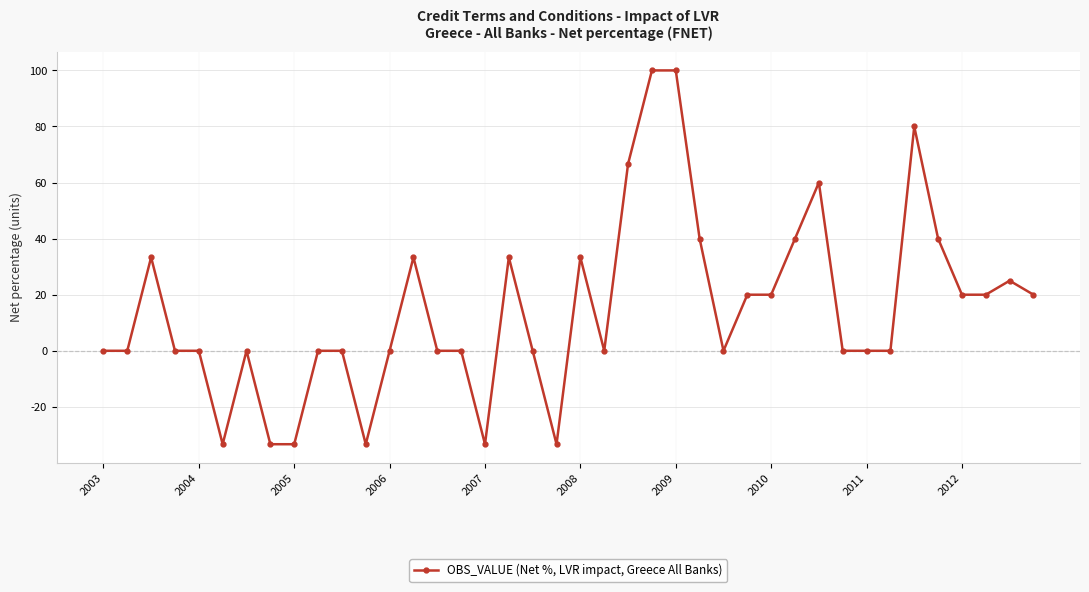

Is this an area chart (filled region under the line)?

No